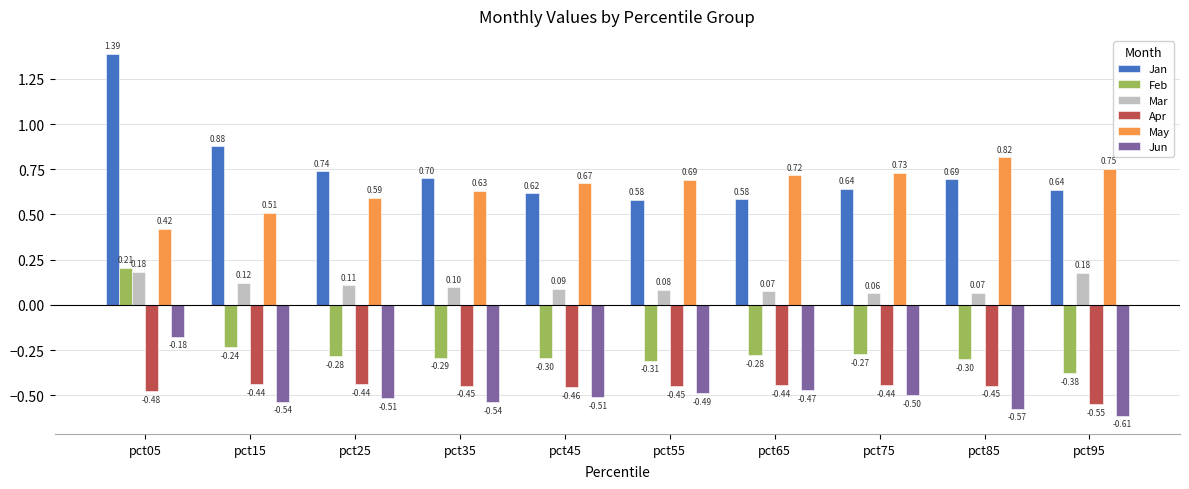

At how many categories does at least one series exceed 0?

10